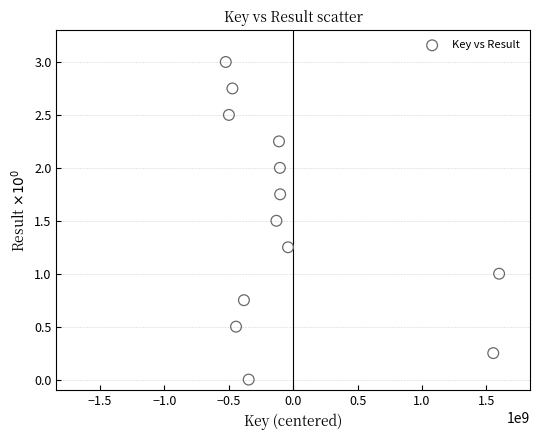

What is the range of X values (max minus min)?

2121240262.0